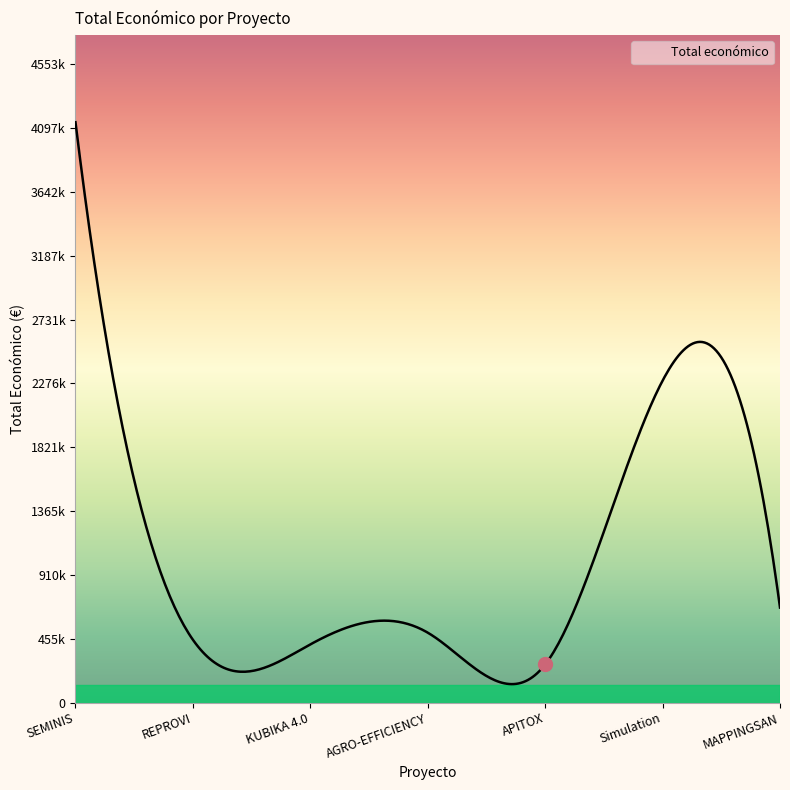

True or false: the data has more than 0 interior local peaks.

True